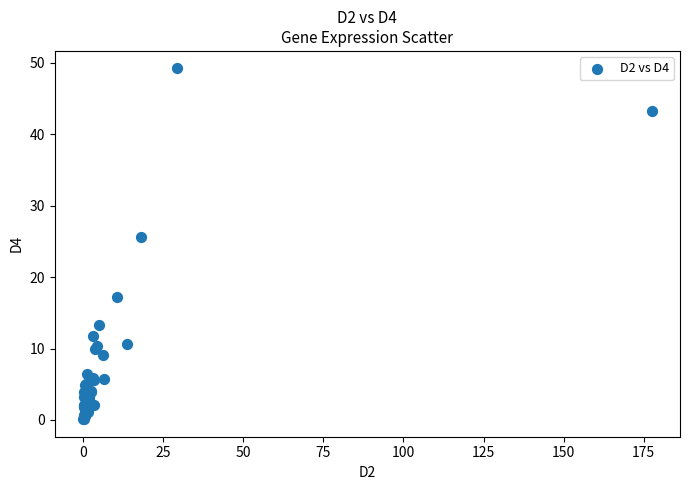

What Y value in the scatter plot is closest to 24?

25.6